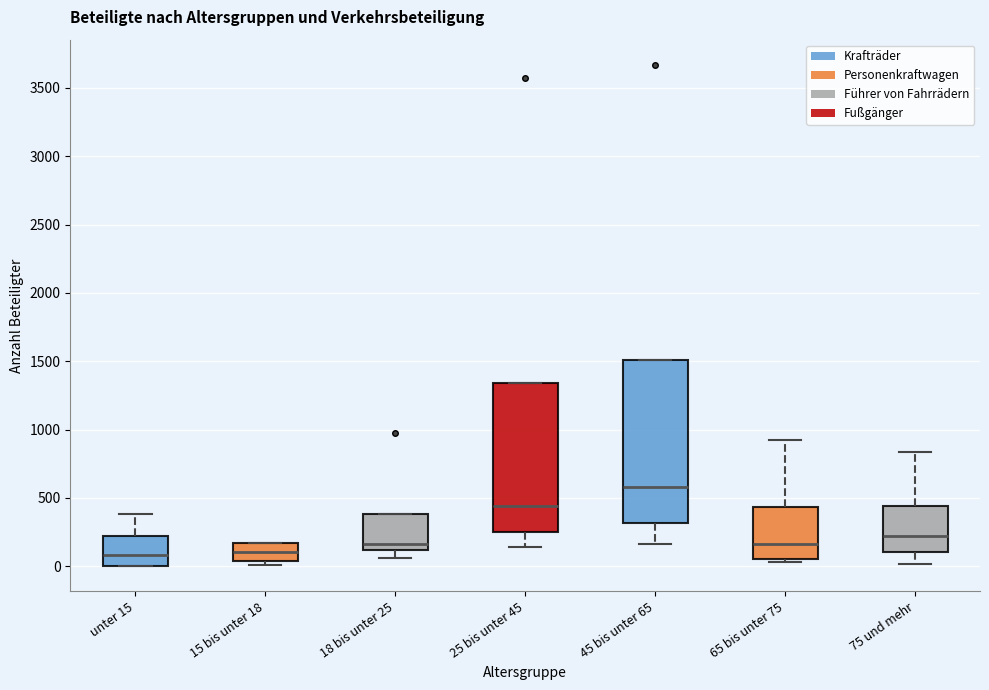

Where is the lower edge of the box for 15 bis unter 18 on the y-axis? The values are not printed on the chart, so give them approximately, as read against the axis.

50